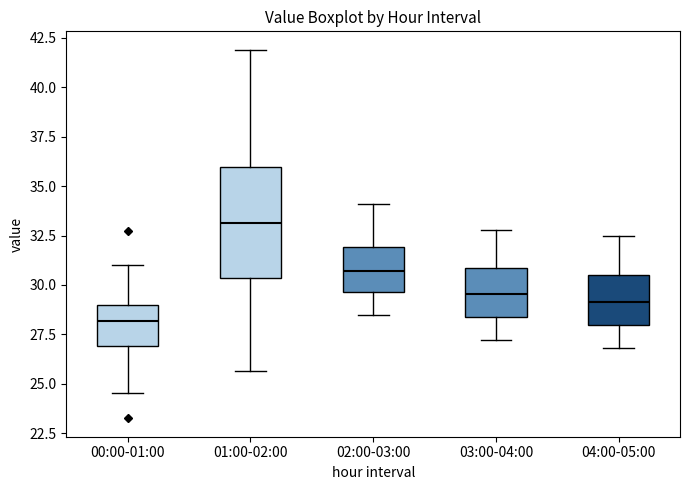

Which box's median line is the highest?

01:00-02:00